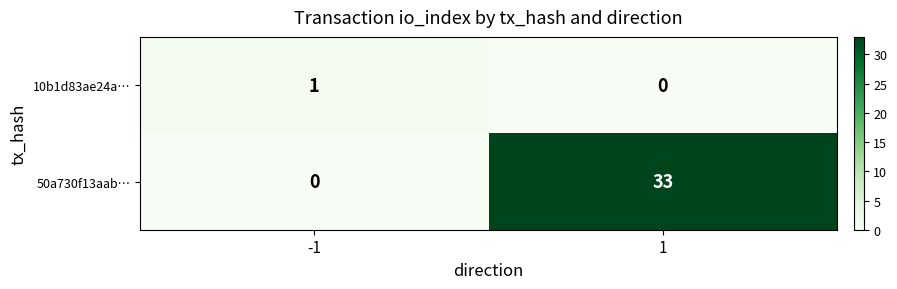

What is the sum of all 50a730f13aab… values?

33